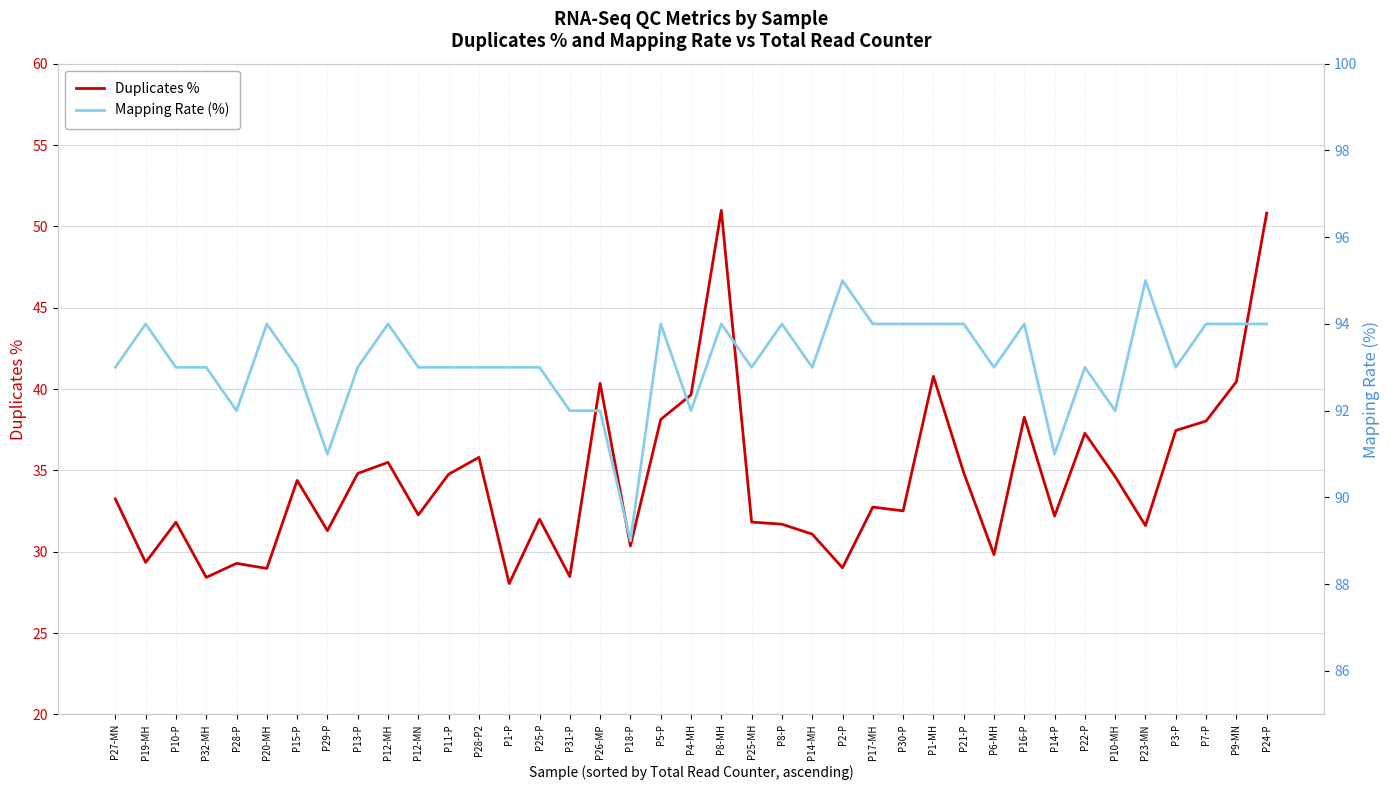

What is the difference between the highest and lowest values at P19-MH?

64.7